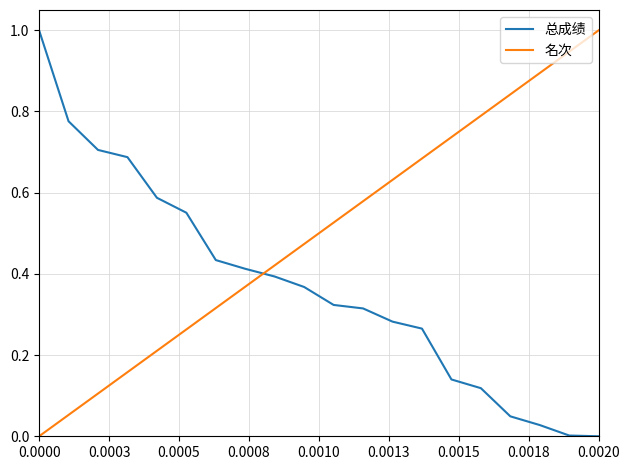

True or false: 总成绩 has more than 0 interior local peaks.

False